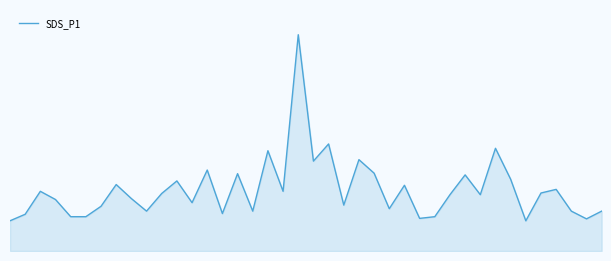

Does the chart have visible grid lines?

No